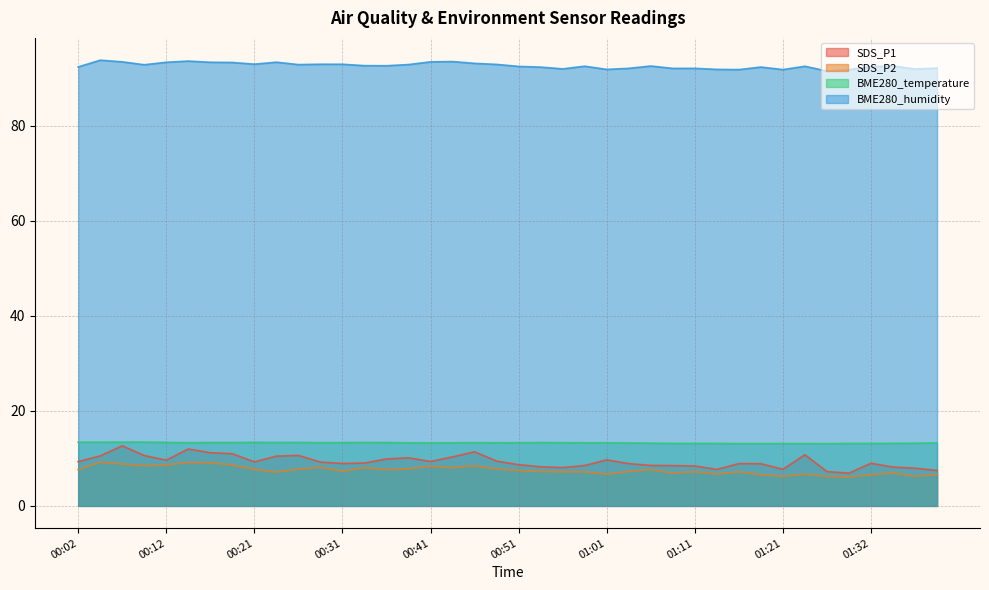

At how many categories does at least one series exceed 56?

40